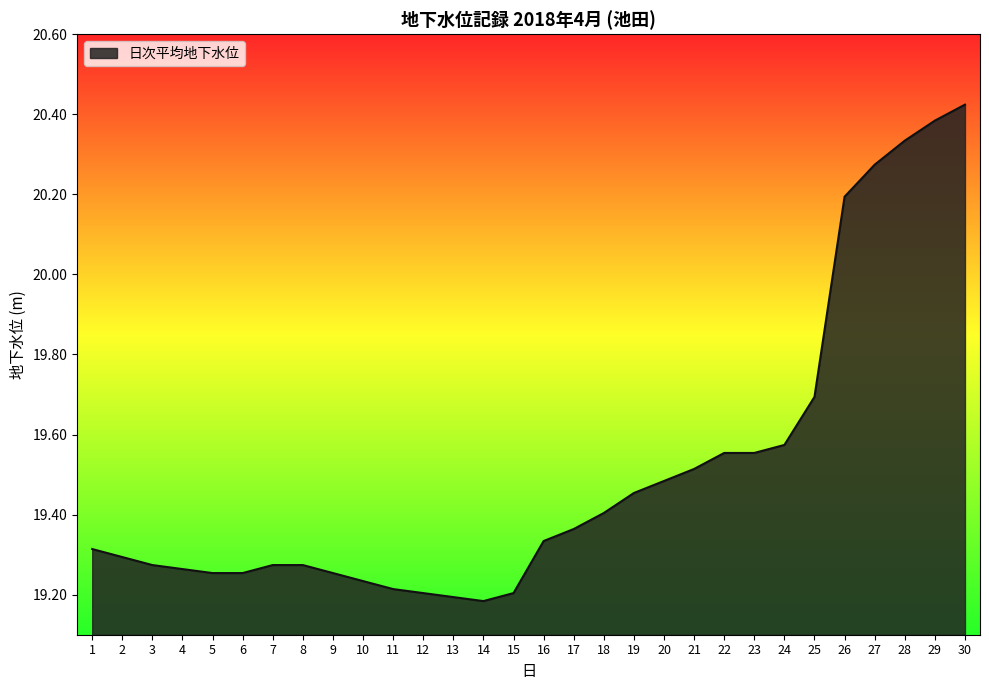

What is the difference between the maximum and minimum values?

1.2